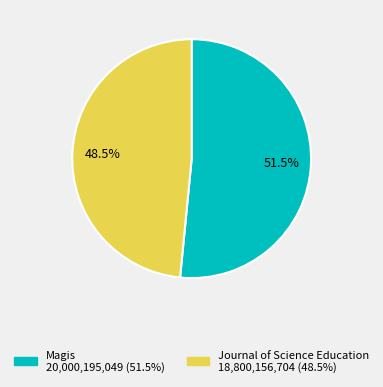

What is the smallest slice in the pie chart?

Journal of Science Education